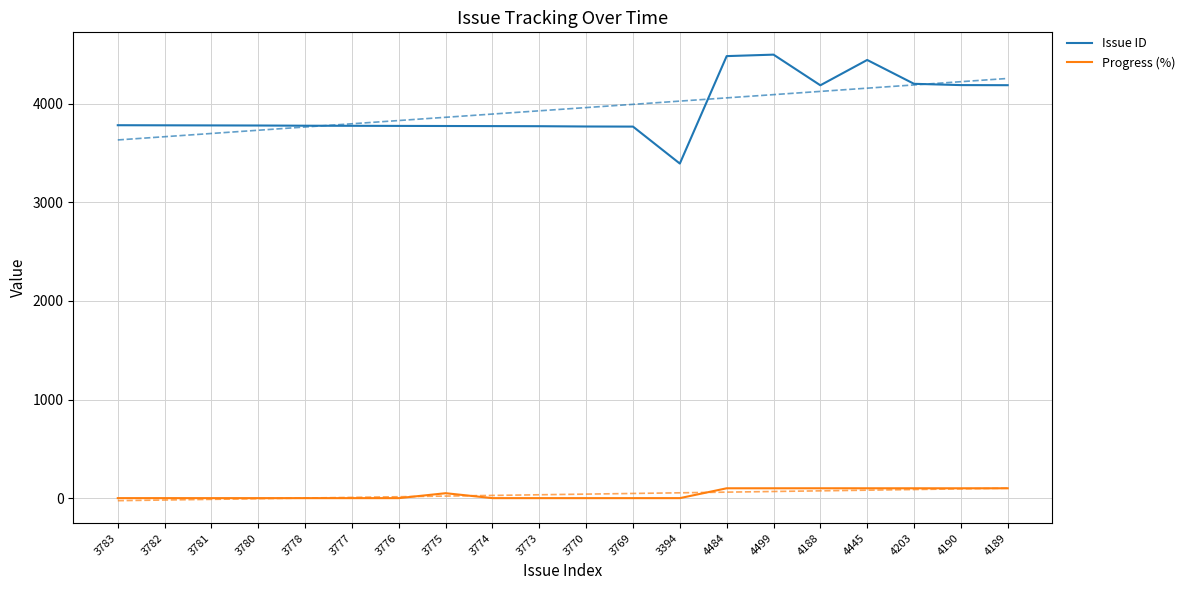

In Progress (%), how many points are higher than both neighbors (excluding endpoints)?

1